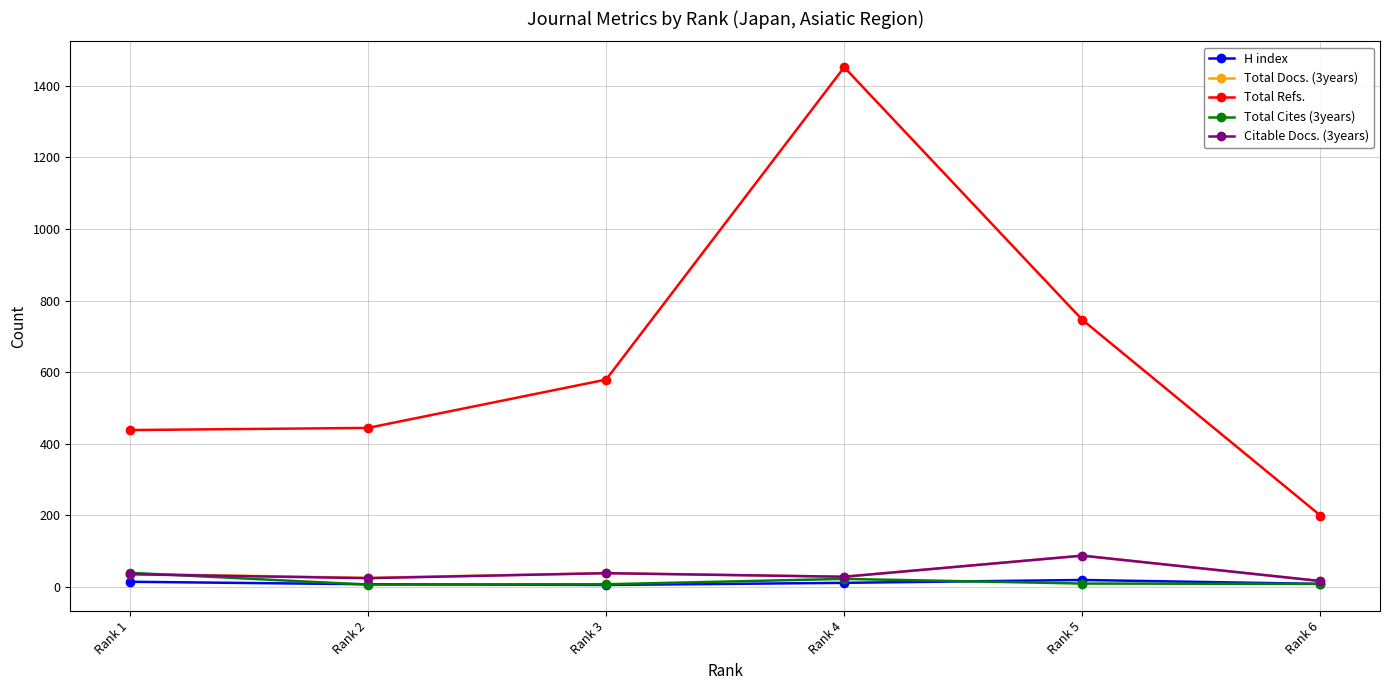

Which series has the widest spread of values?

Total Refs.